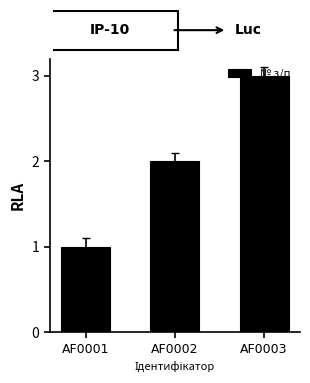

How many values are between 1 and 3?

3